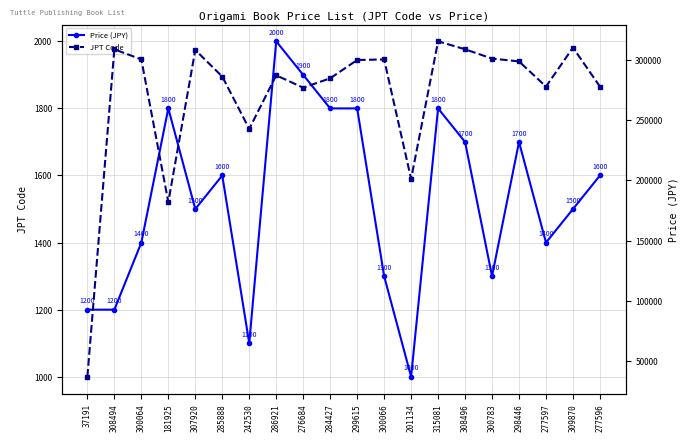

Which series has the largest total across all categories?

JPT Code